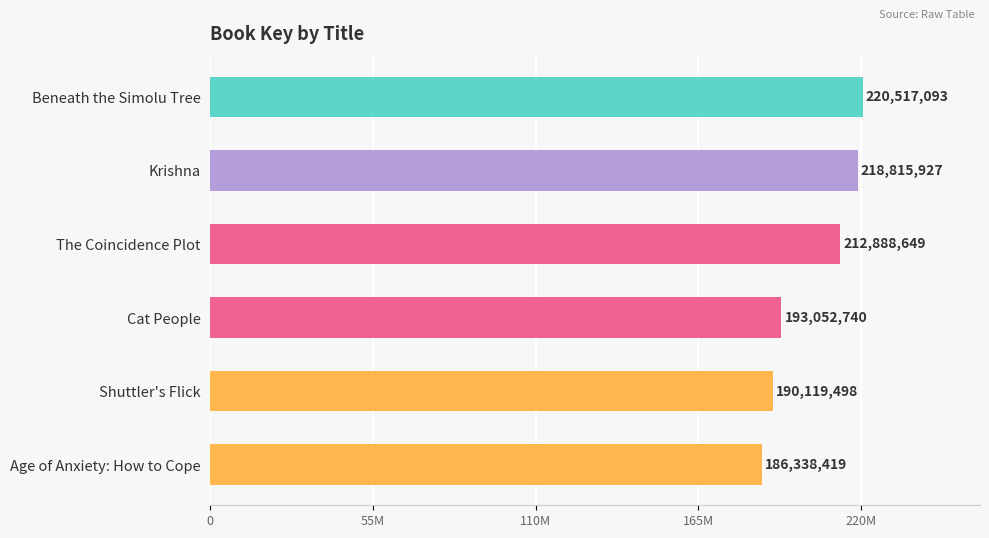

How many values are below 212888649?

3